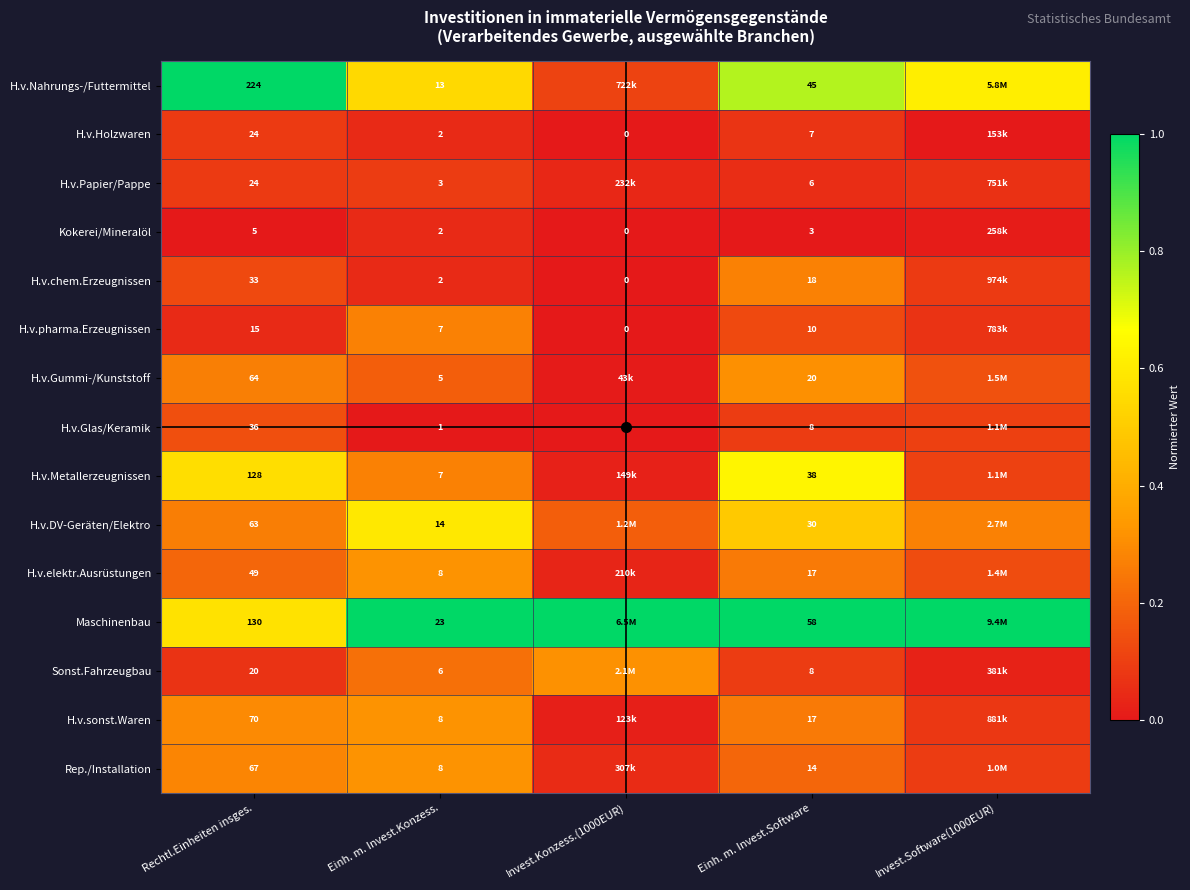

Between Rechtl.Einheiten insges. and Einh. m. Invest.Software, which series saw the biggest shift?

H.v.Nahrungs-/Futtermittel